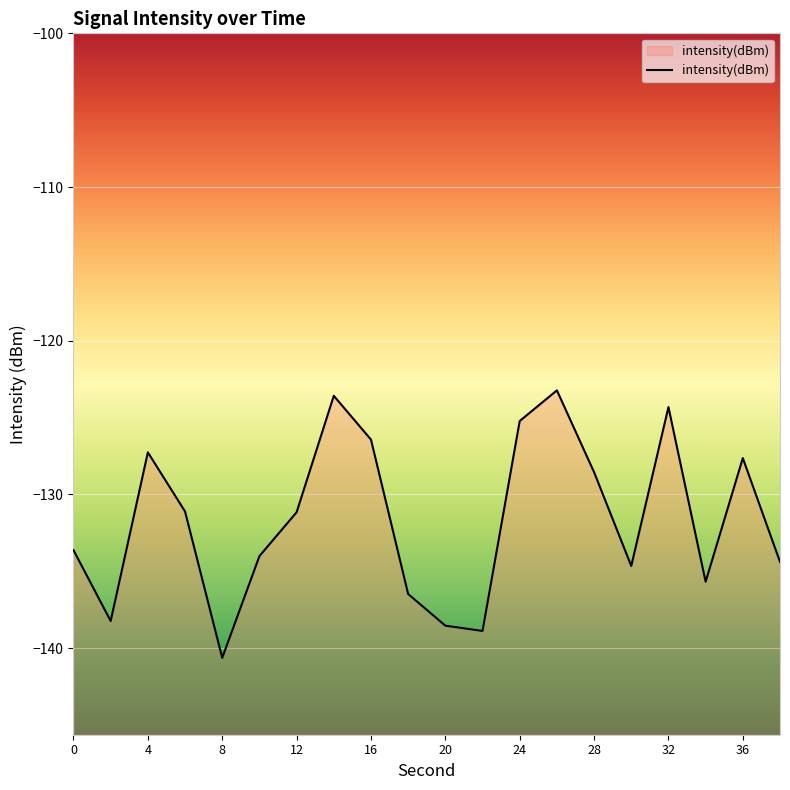

Reading left to right, transcribe all the data shown in this chart.

-133.6	-138.2	-127.3	-131.1	-140.6	-134.0	-131.2	-123.6	-126.4	-136.5	-138.5	-138.9	-125.2	-123.2	-128.6	-134.7	-124.3	-135.7	-127.6	-134.4